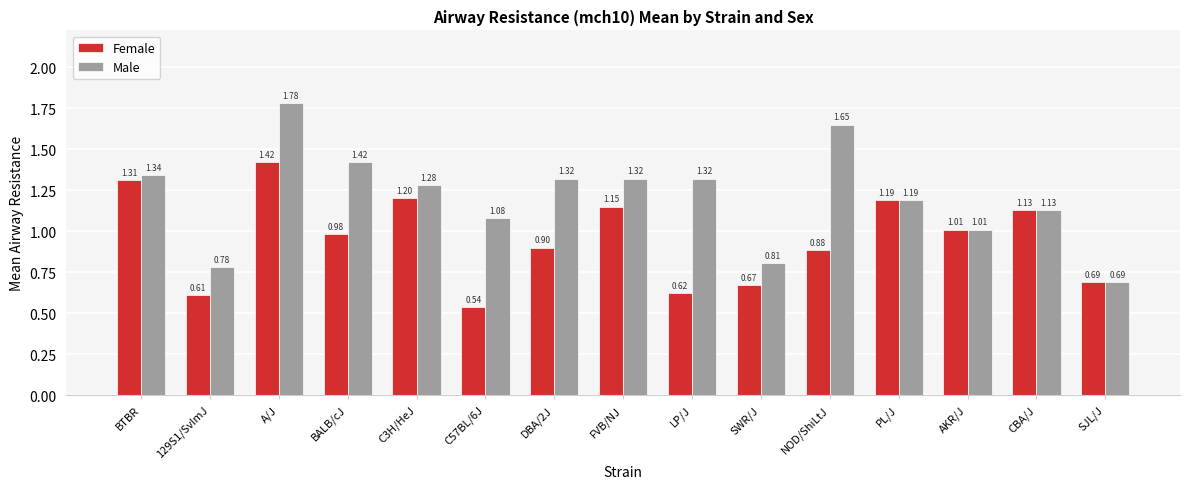

Between LP/J and PL/J, which series saw the biggest shift?

Female